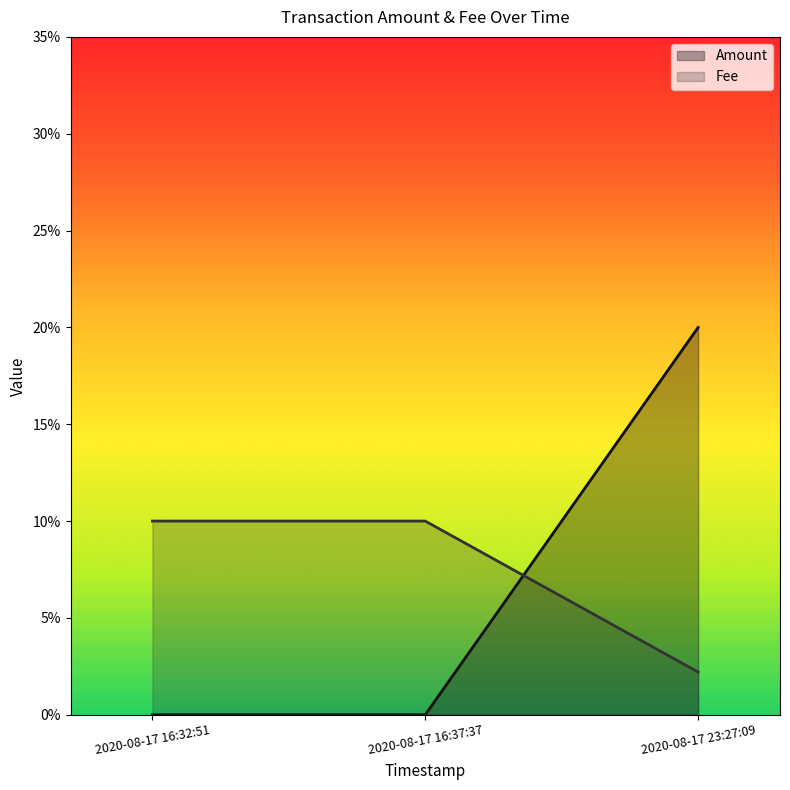

What position from the right is 2020-08-17 16:32:51?

3